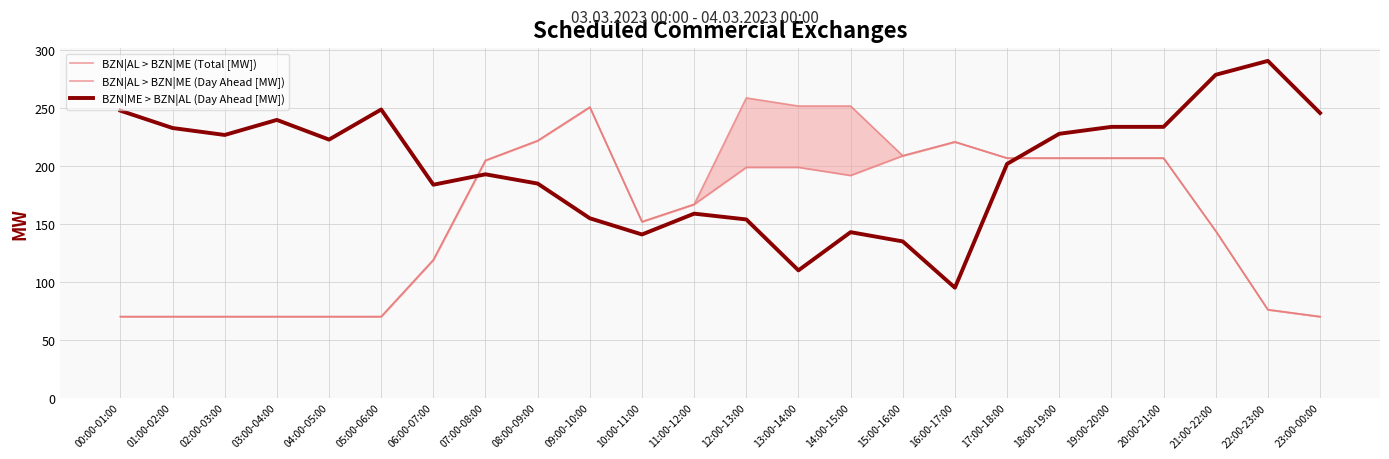

Where is the first local maximum for BZN|AL > BZN|ME (Total [MW])?

09:00-10:00